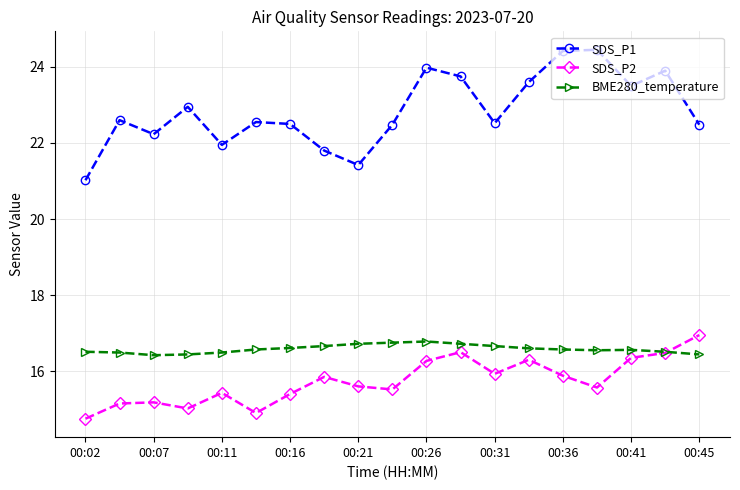

Which series has the largest total across all categories?

SDS_P1